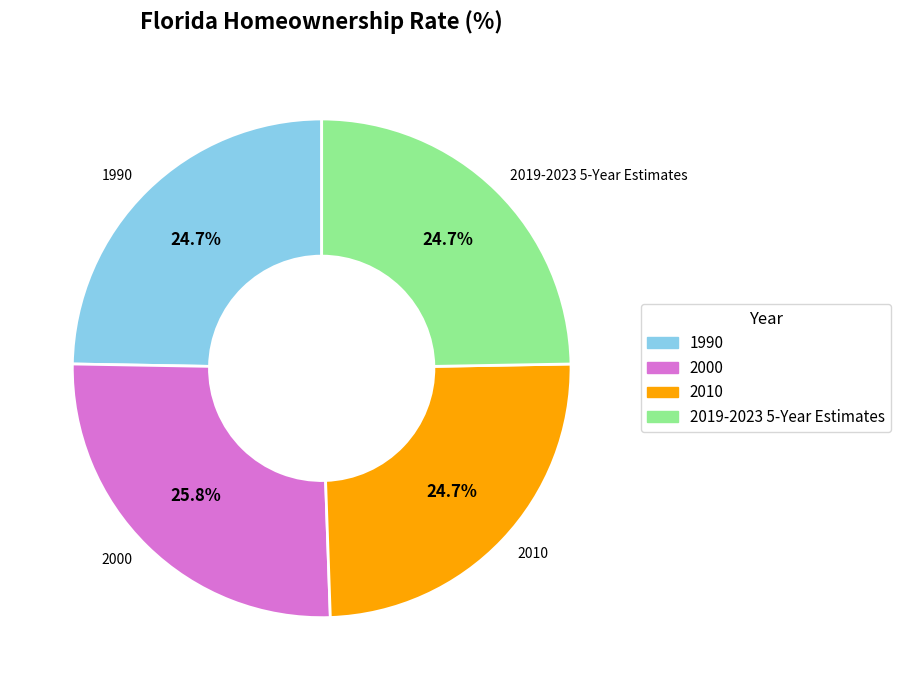

Which slice is the largest?

2000